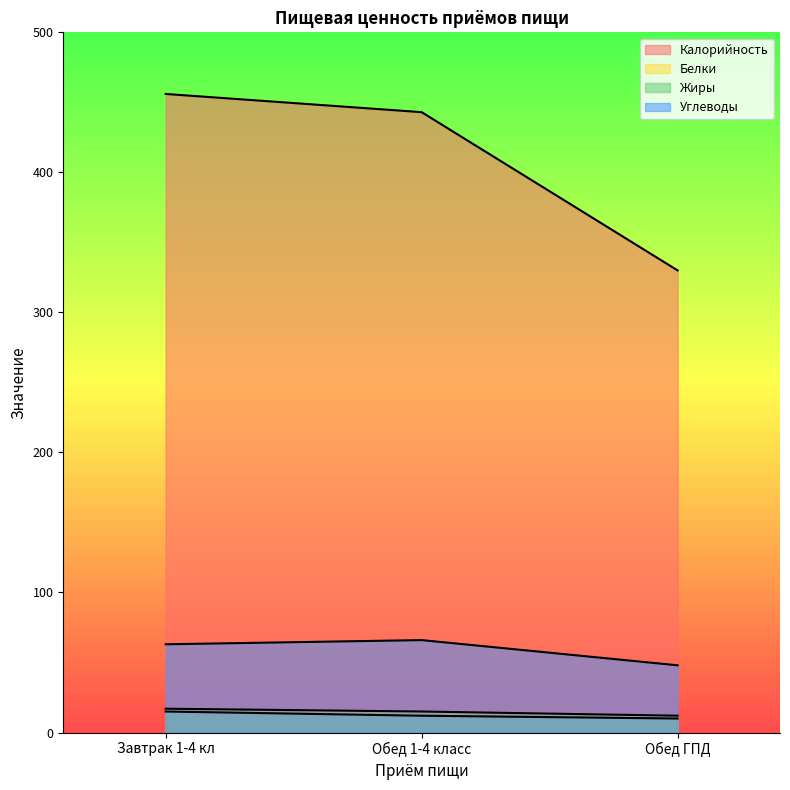

At which category is the sum across all series the highest?

Завтрак 1-4 кл